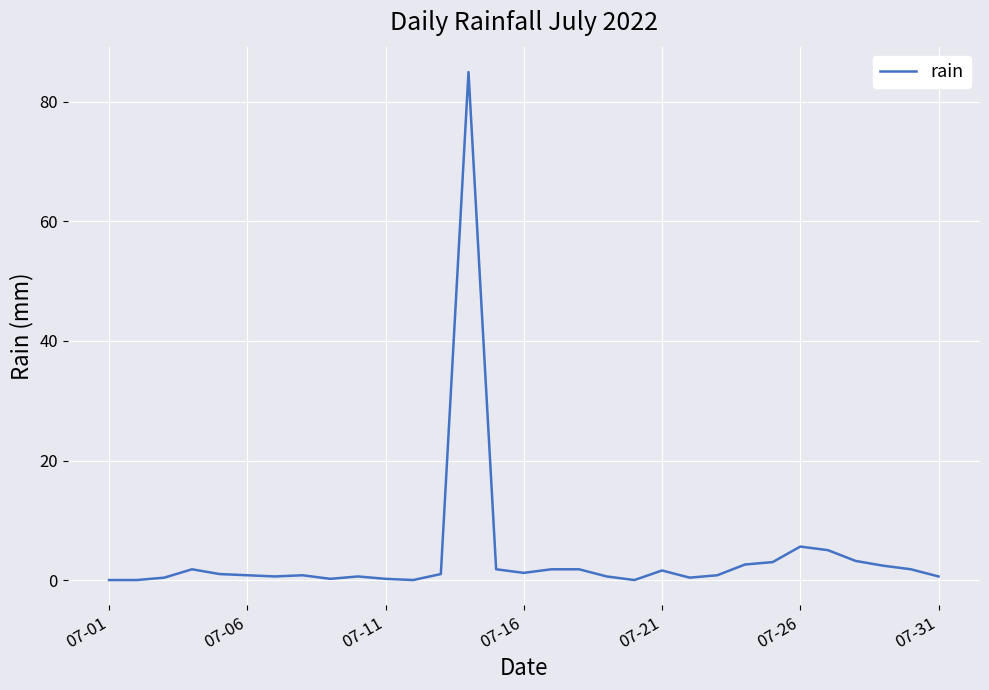

True or false: there are more than 1 points higher than both neighbors.

True